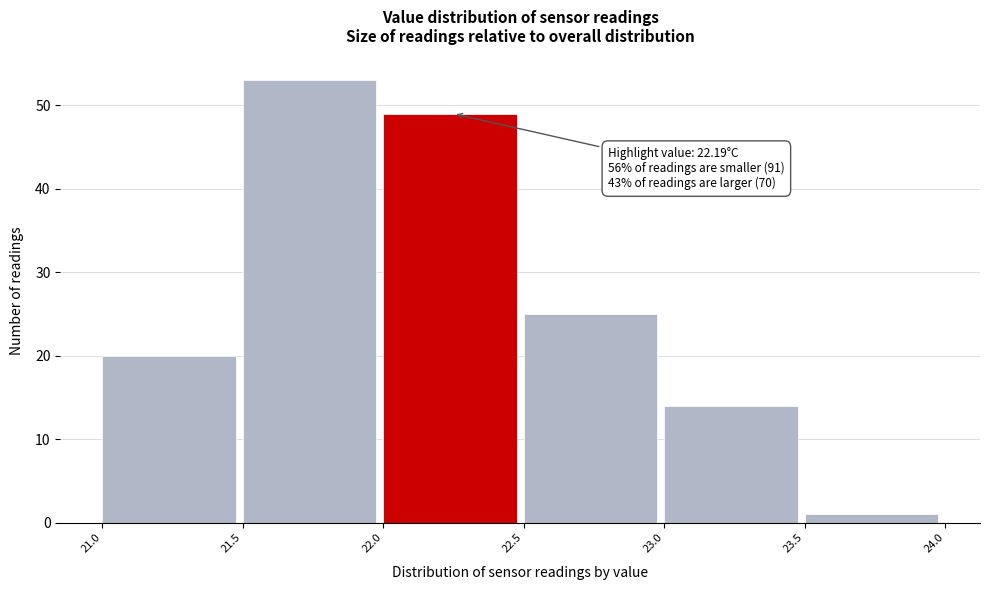

Which range on the x-axis has the tallest bar?

21.5 to 22.0